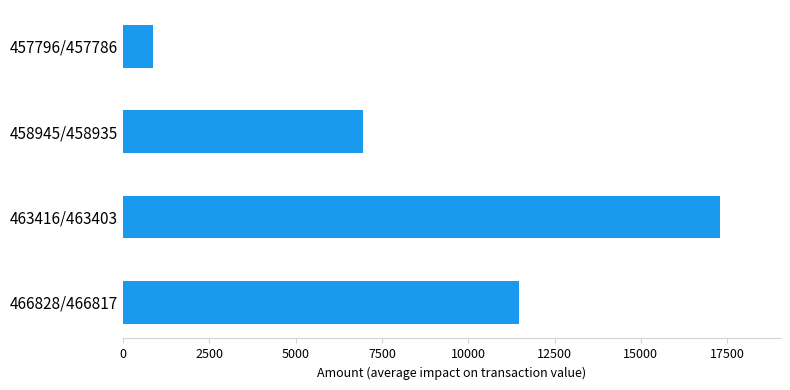

Which has a higher value, 457796/457786 or 466828/466817?

466828/466817